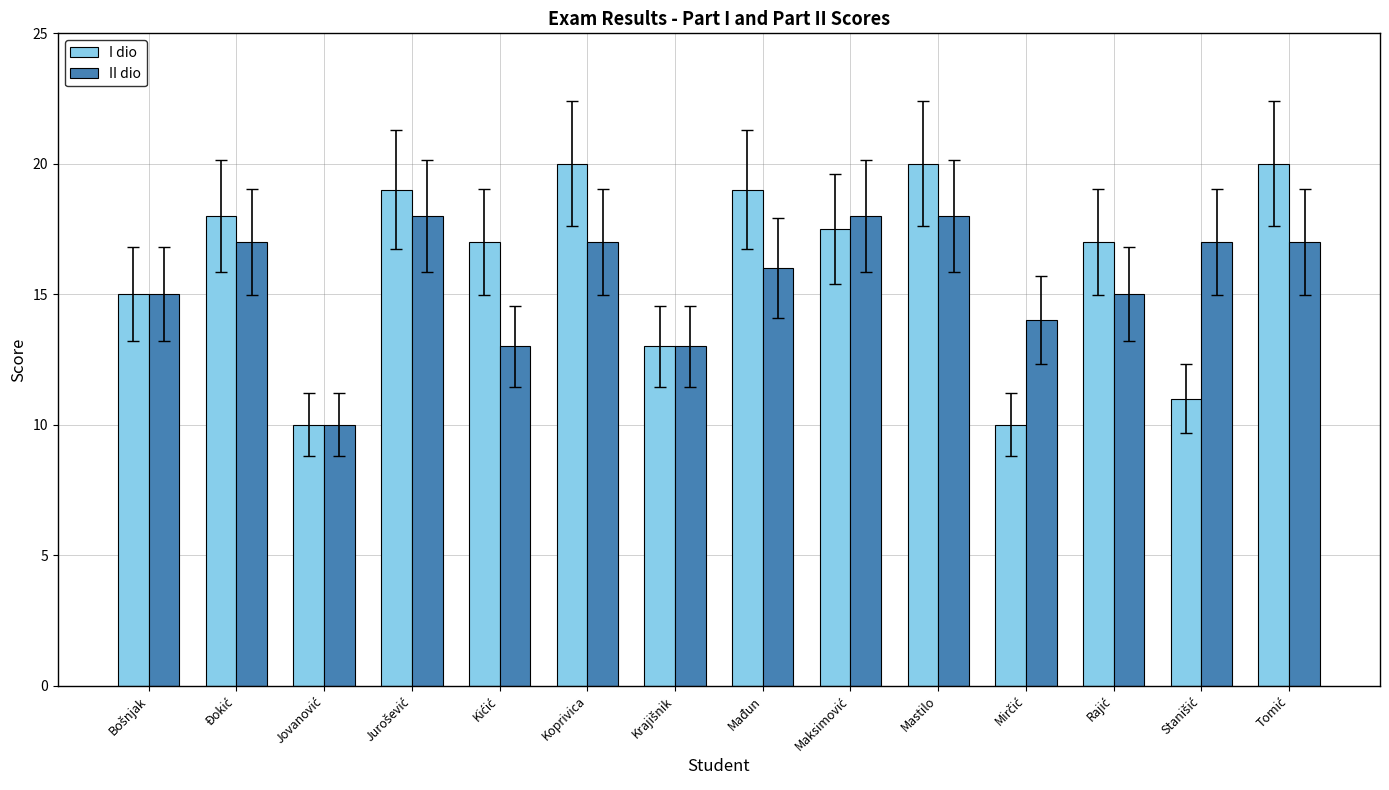

Reading right to left, transcribe all the data shown in this chart.

I dio: 20.0	11.0	17.0	10.0	20.0	17.5	19.0	13.0	20.0	17.0	19.0	10.0	18.0	15.0
II dio: 17.0	17.0	15.0	14.0	18.0	18.0	16.0	13.0	17.0	13.0	18.0	10.0	17.0	15.0